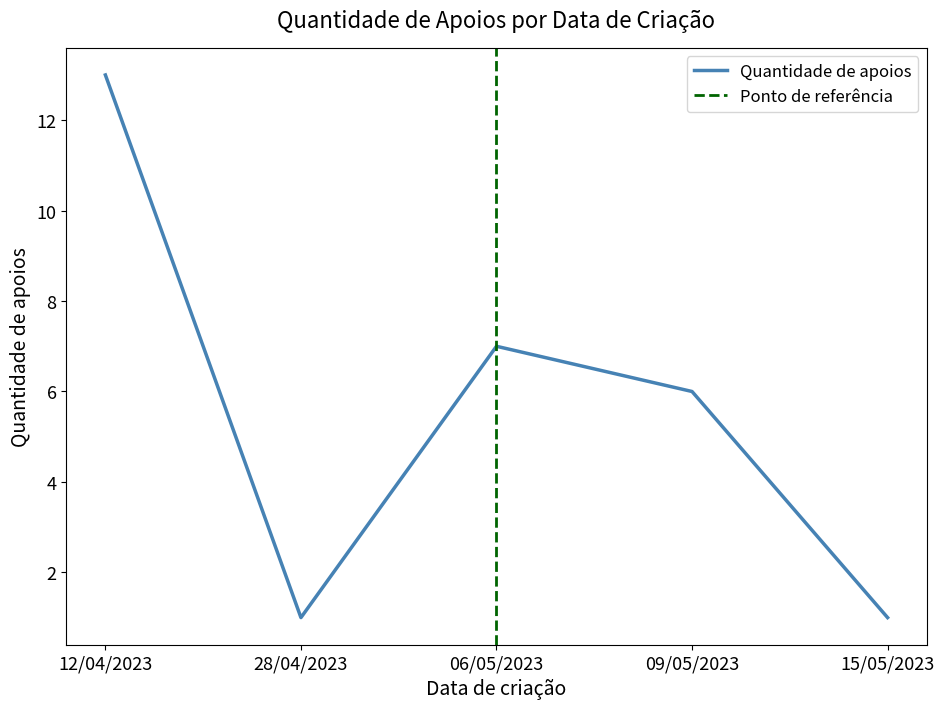

How many data points are less than 6?

2